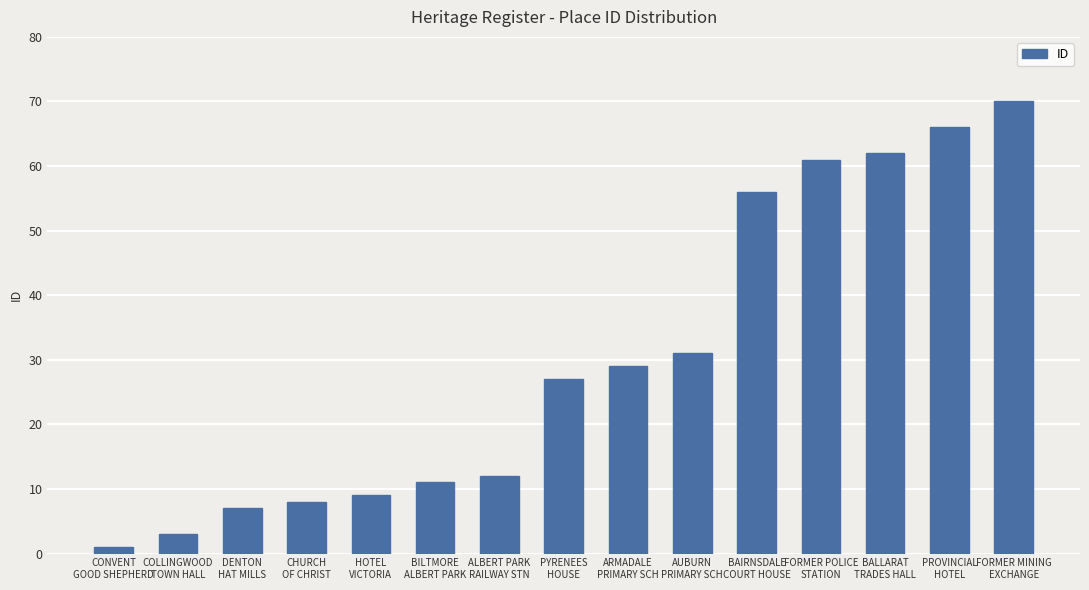

List the labels in order of value, largest first.

FORMER MINING
EXCHANGE, PROVINCIAL
HOTEL, BALLARAT
TRADES HALL, FORMER POLICE
STATION, BAIRNSDALE
COURT HOUSE, AUBURN
PRIMARY SCH, ARMADALE
PRIMARY SCH, PYRENEES
HOUSE, ALBERT PARK
RAILWAY STN, BILTMORE
ALBERT PARK, HOTEL
VICTORIA, CHURCH
OF CHRIST, DENTON
HAT MILLS, COLLINGWOOD
TOWN HALL, CONVENT
GOOD SHEPHERD